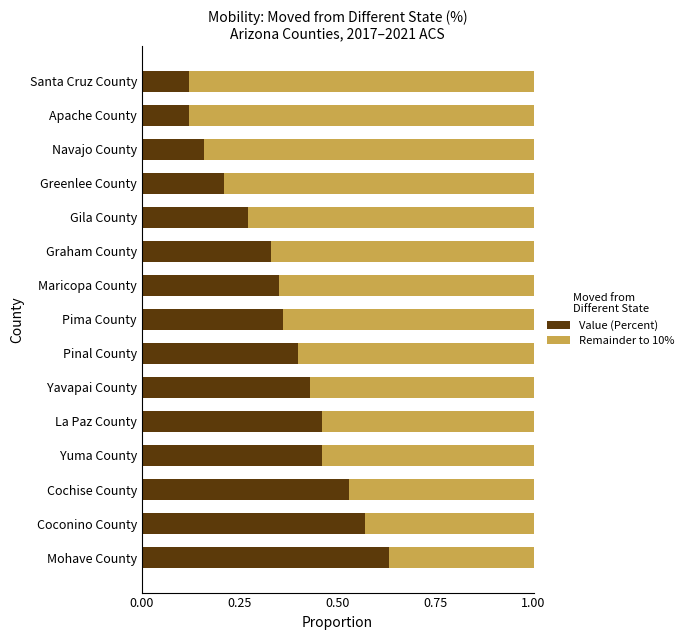

Count the Value (Percent) values in the range 0 to 1.

15